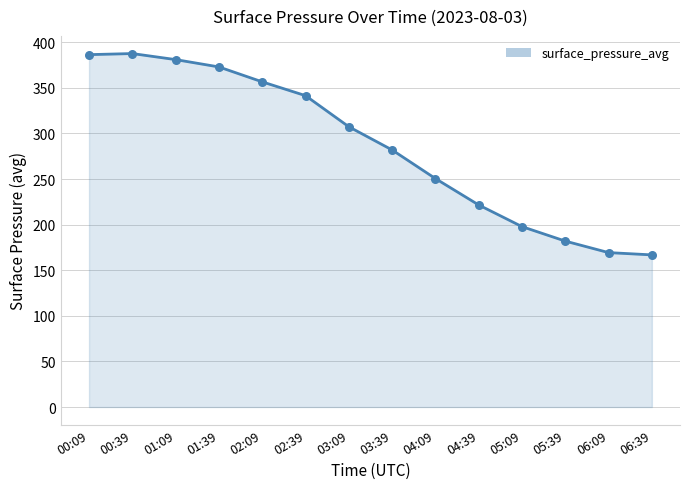

At which category is the sum across all series the highest?

00:39